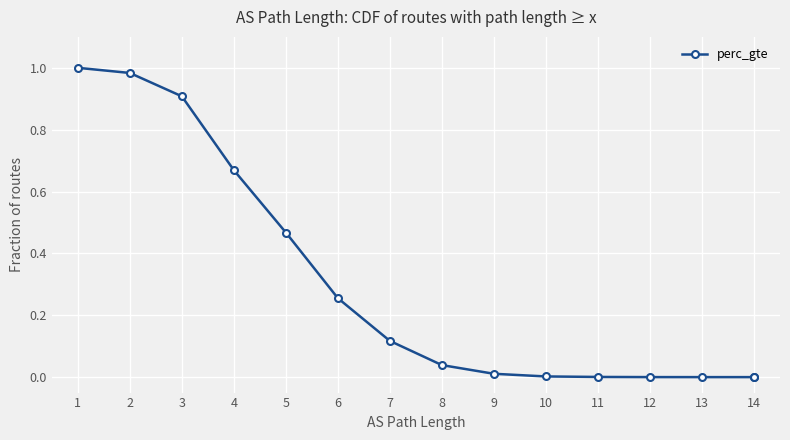

What is the sum of the values at 13 and 4?

0.7